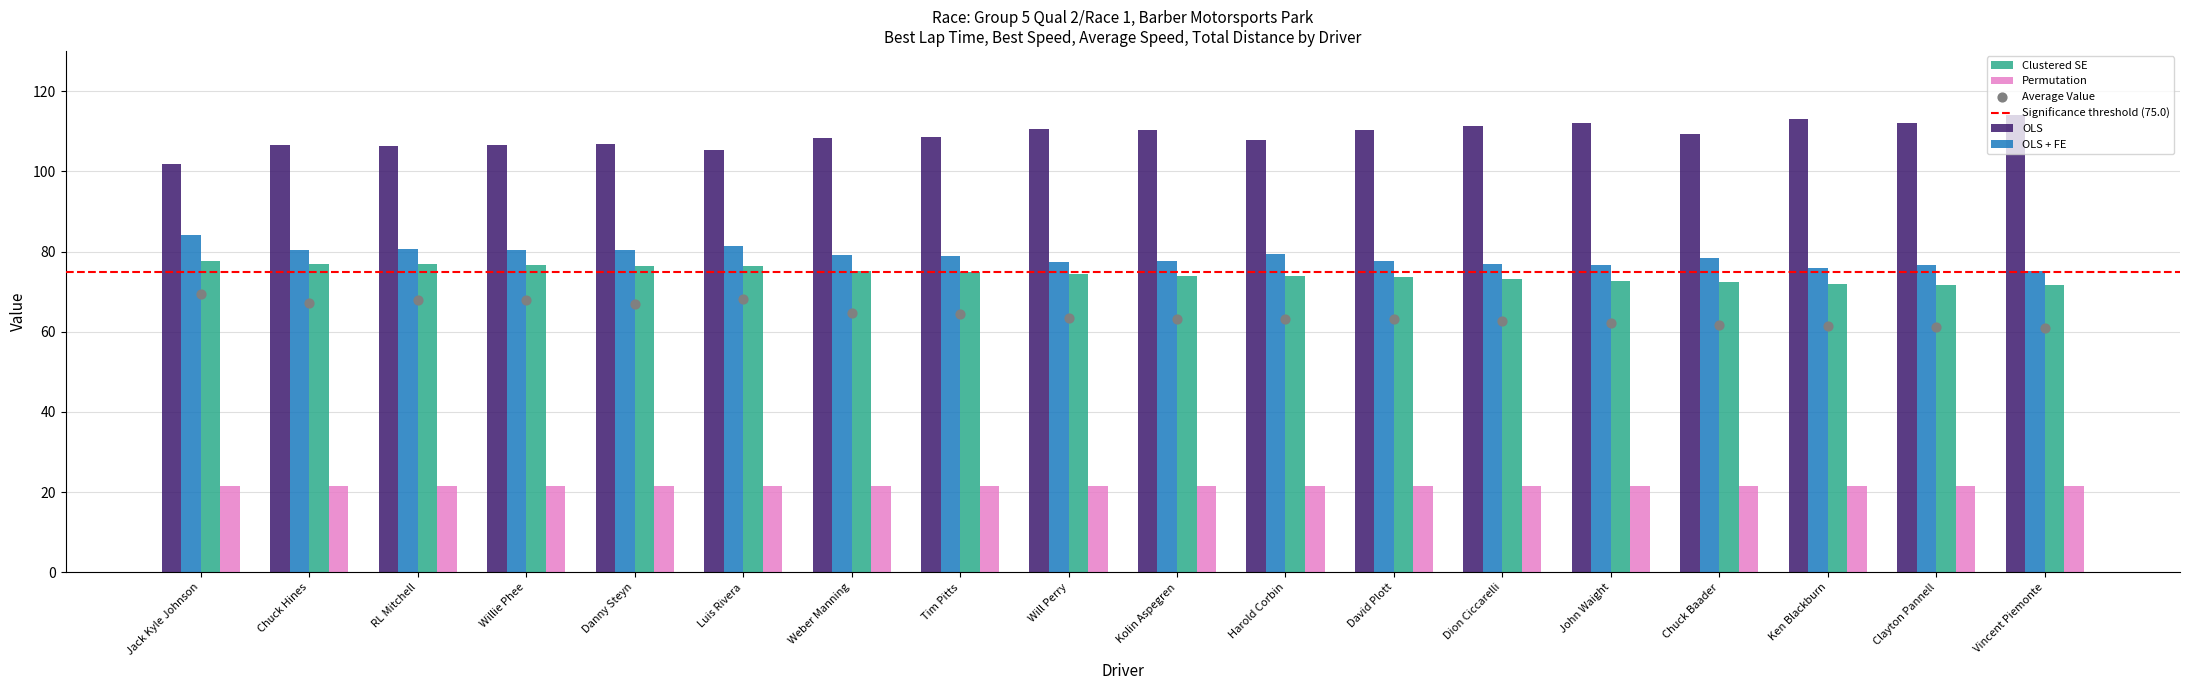

Which series has the largest total across all categories?

OLS